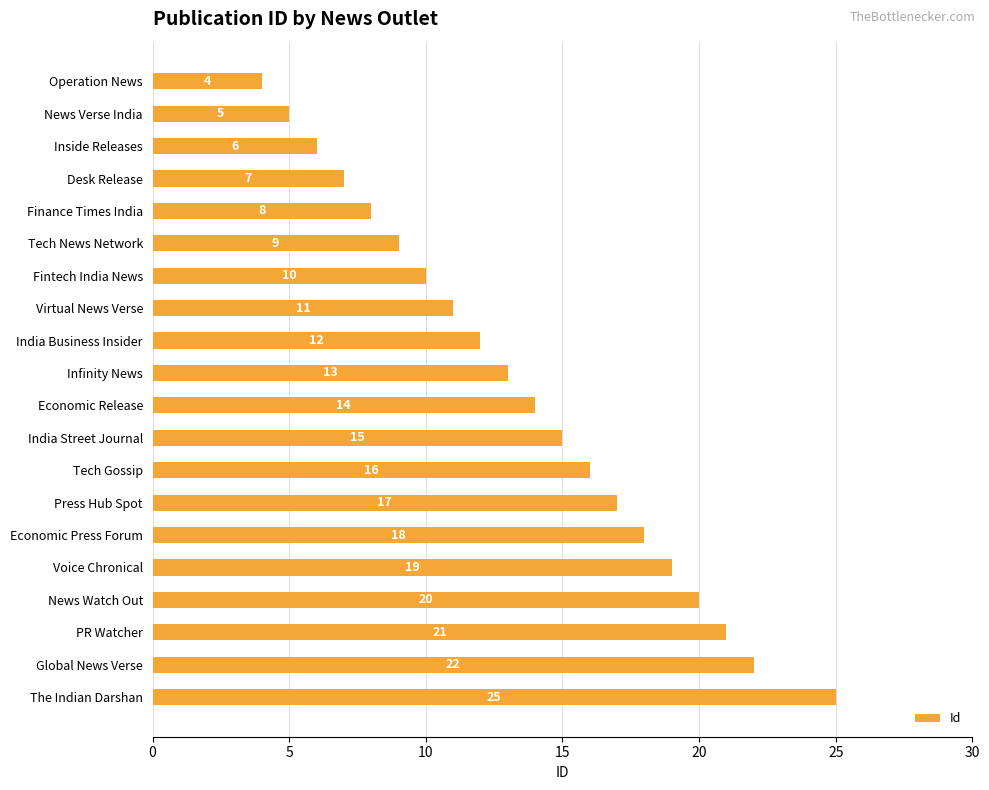

What is the value of the 11th bar from the top?

14